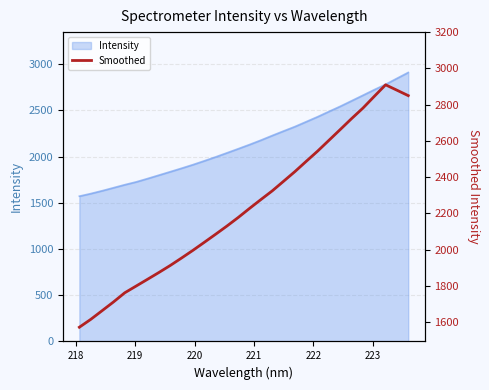

Reading left to right, transcribe all the data shown in this chart.

1571.4	1614.5	1662.4	1710.5	1761.5	1798.6	1835.8	1873.3	1912.0	1953.2	1995.6	2039.8	2084.4	2129.8	2177.3	2227.4	2276.3	2324.2	2377.3	2430.6	2487.5	2543.5	2603.3	2663.0	2723.2	2781.1	2845.8	2909.7	2880.0	2850.0